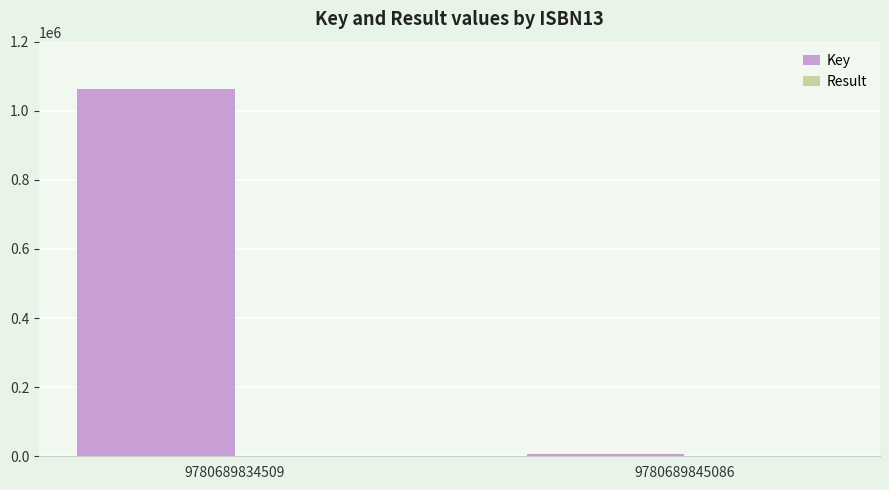

Which series has the widest spread of values?

Key